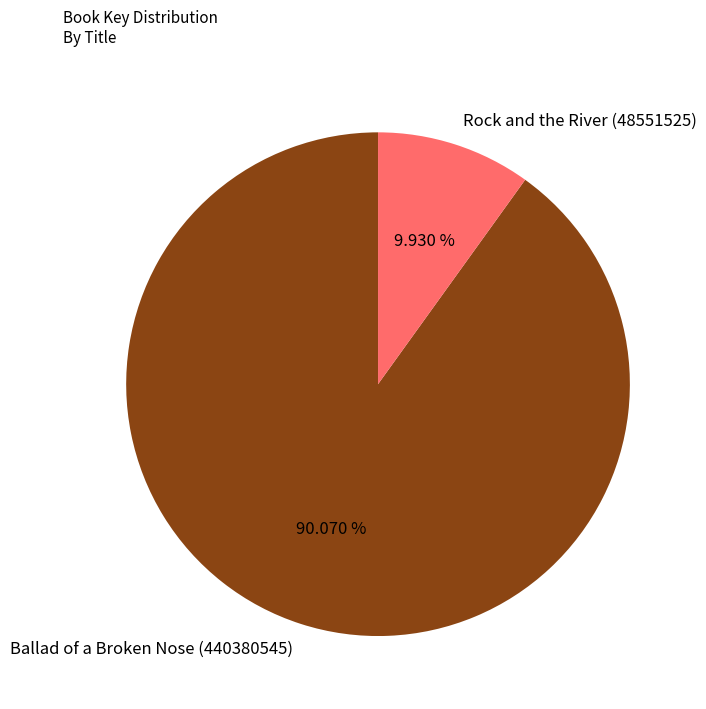

Which slice is the largest?

Ballad of a Broken Nose (440380545)